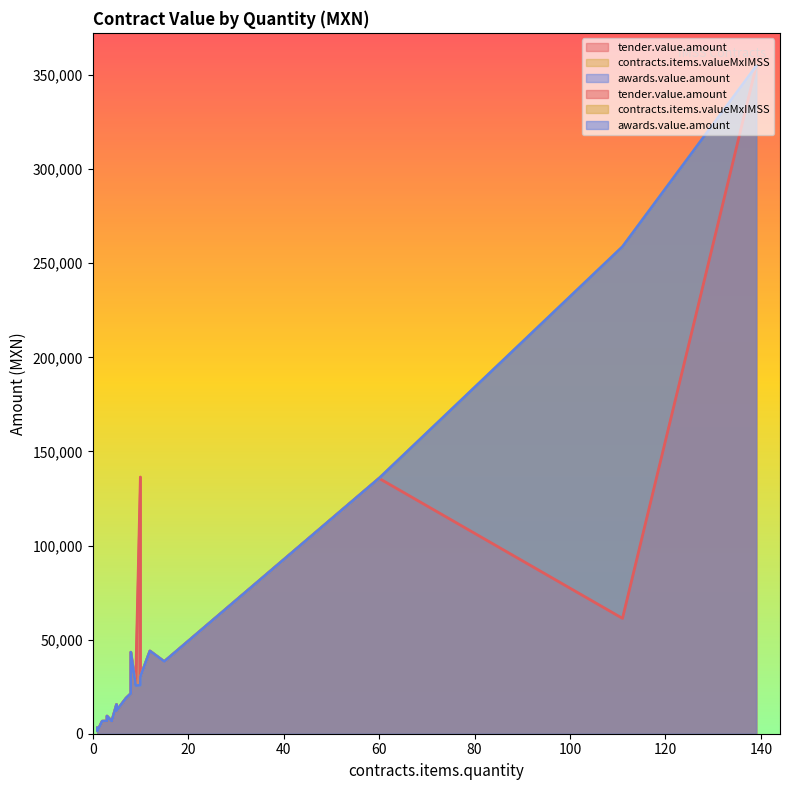

Which series ends up on top after the final intersection of tender.value.amount and contracts.items.valueMxIMSS?

contracts.items.valueMxIMSS